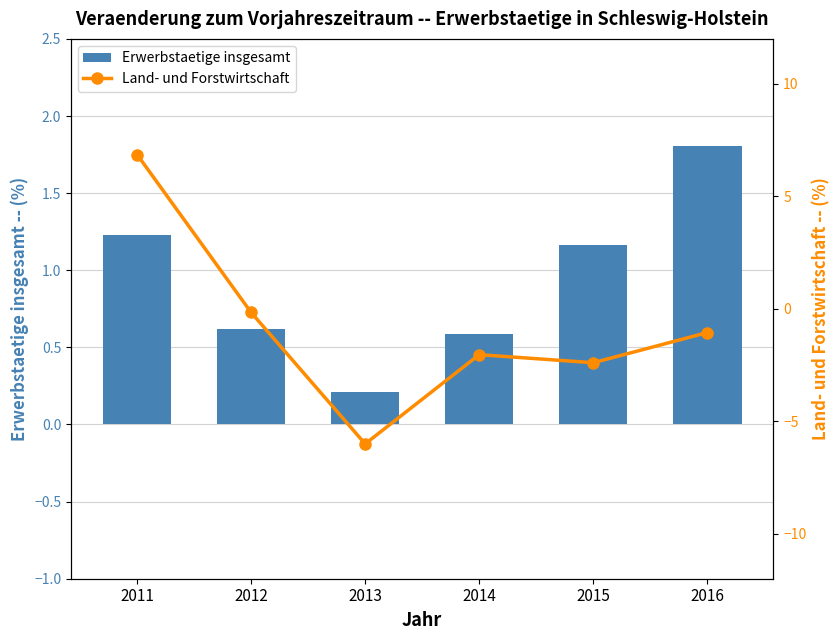

Reading left to right, extract all data points from this chart.

Erwerbstaetige insgesamt: 2011=1.2	2012=0.6	2013=0.2	2014=0.6	2015=1.2	2016=1.8
Land- und Forstwirtschaft: 2011=6.9	2012=-0.2	2013=-6.0	2014=-2.0	2015=-2.4	2016=-1.1